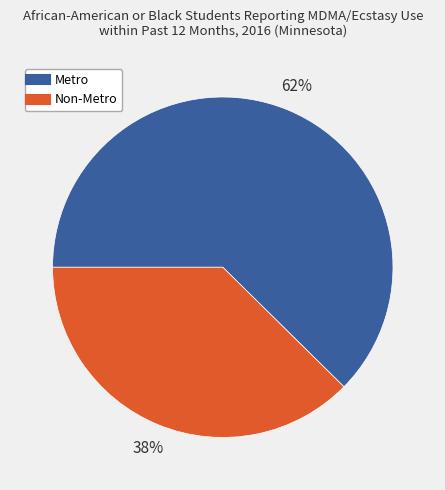

To the nearest percent, what is the combined percentage of Metro and Non-Metro?

100%